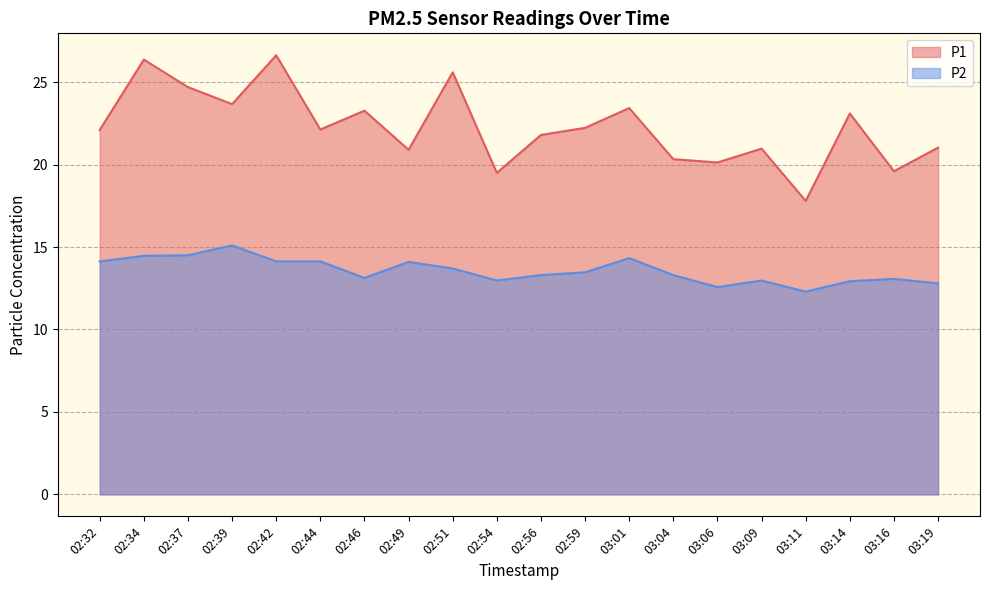

True or false: P1 has a value of 19.6 at 03:16.

True